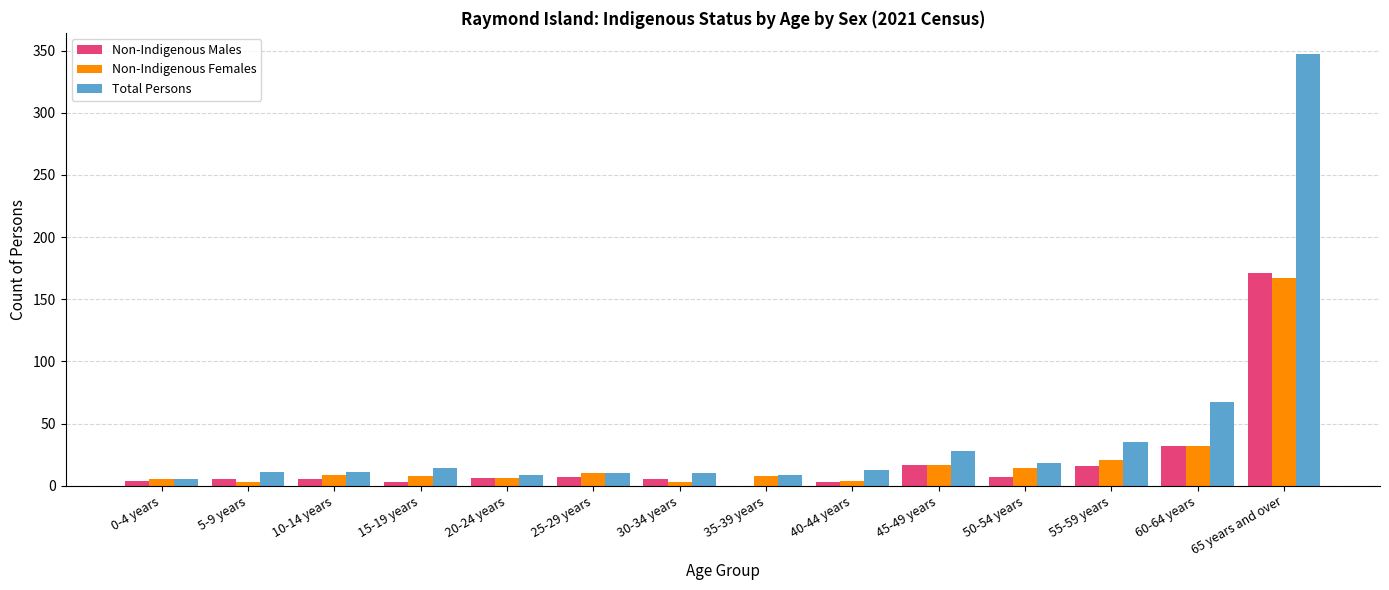

What is the maximum value for Total Persons?

347